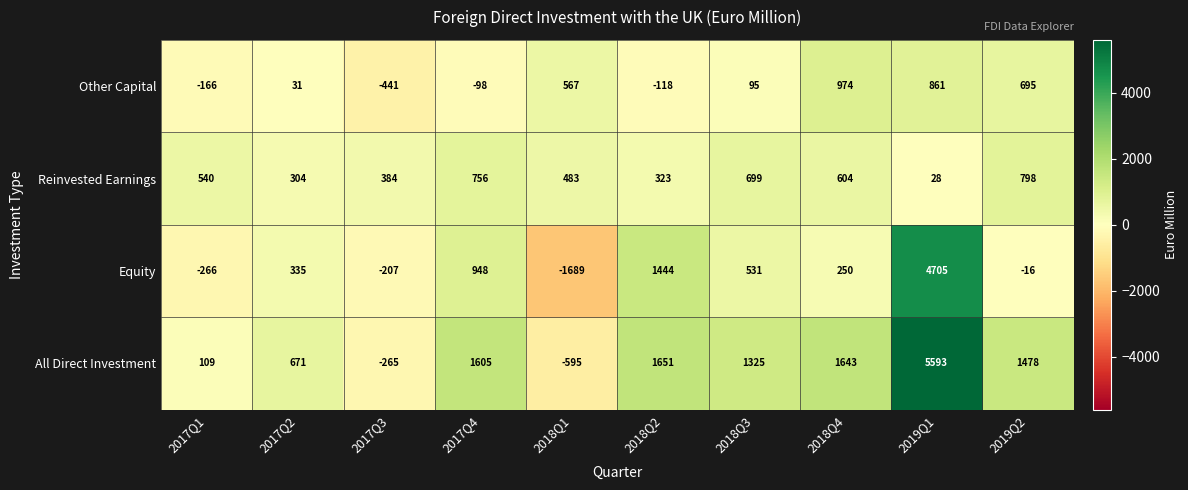

What is the sum of the Equity values at 2019Q2 and 2017Q3?

-223